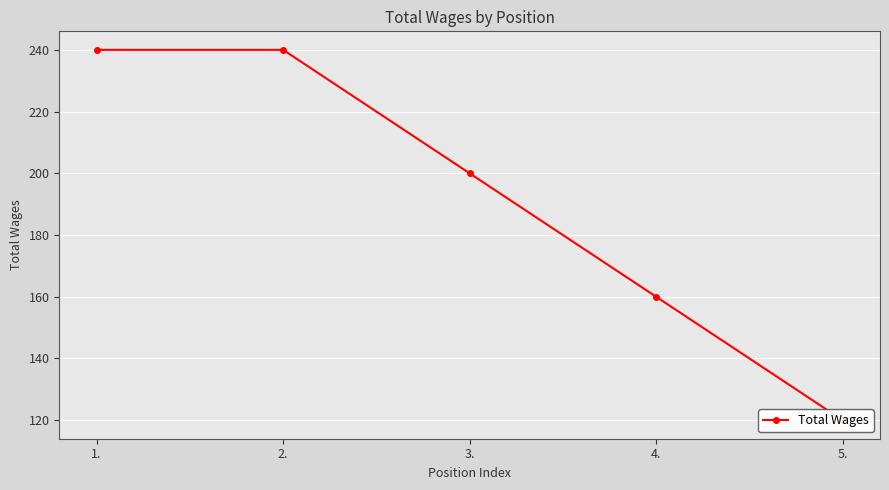

Which category has the lowest value across all series?

5.